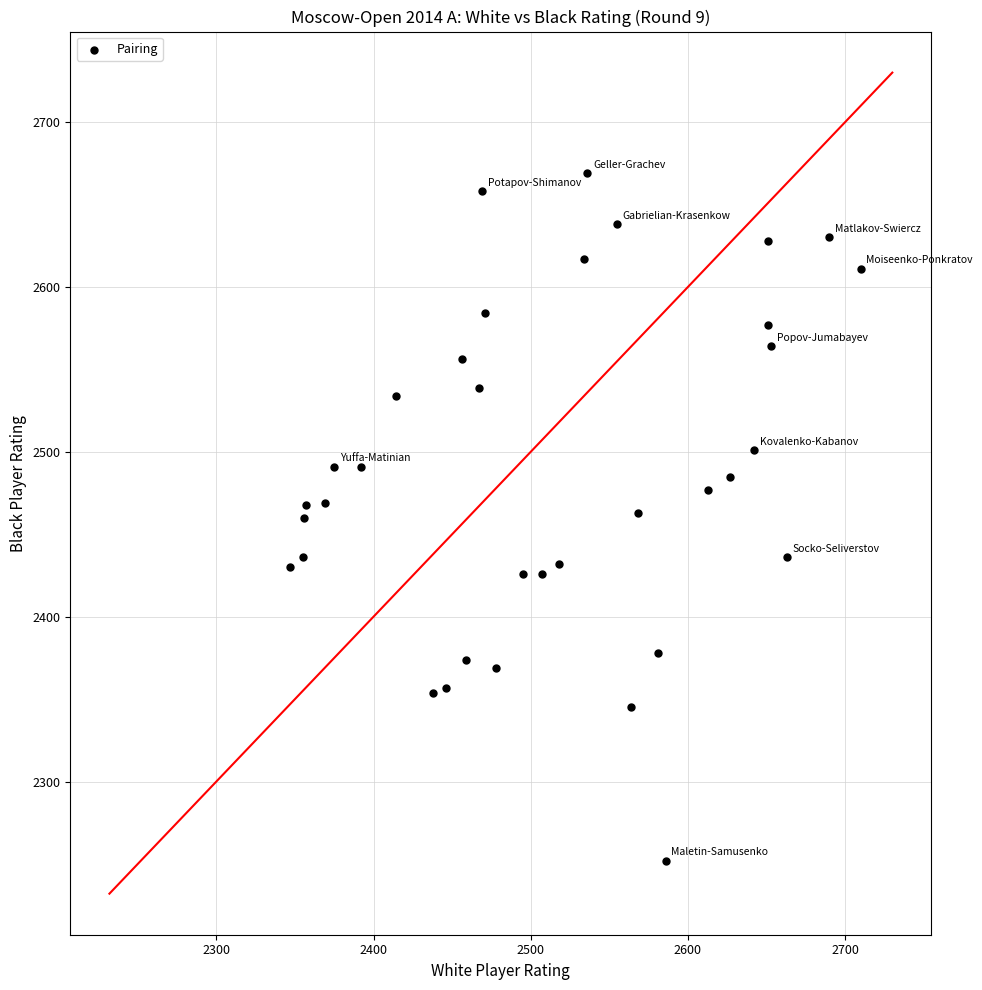

What is the range of Y values (max minus min)?

417